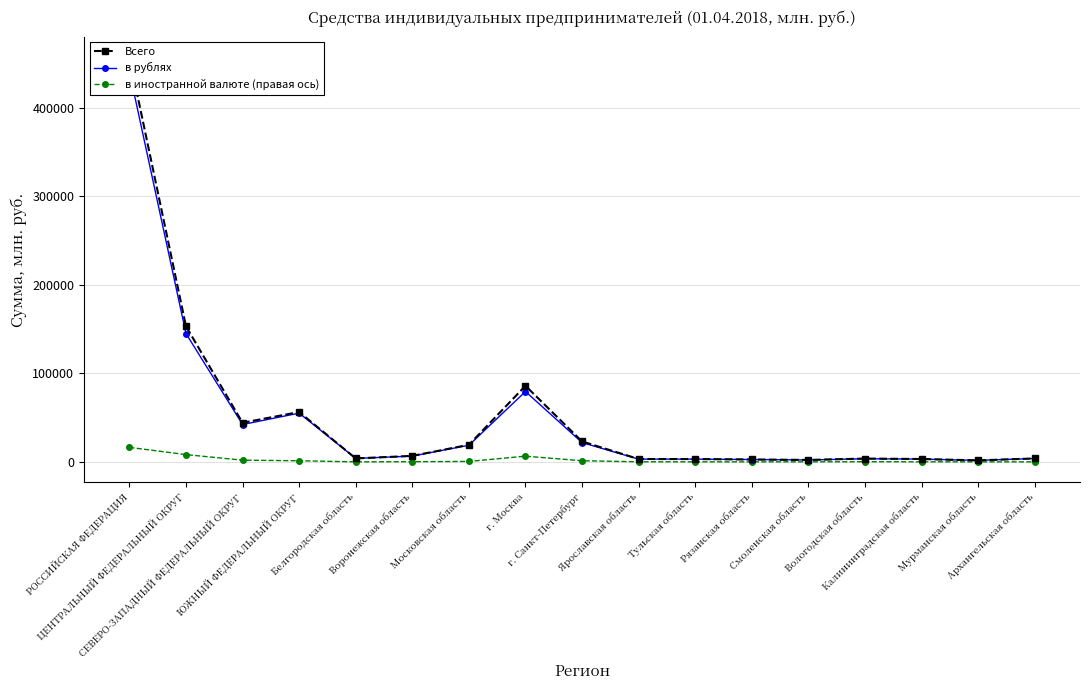

True or false: Всего and в иностранной валюте (правая ось) cross at least once.

False